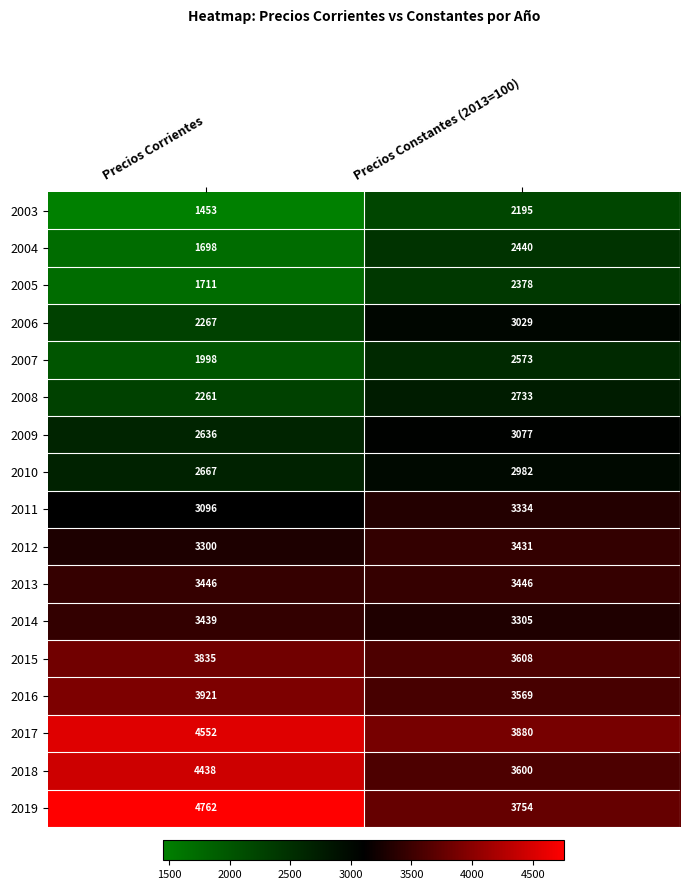

Which series changed the most between Precios Corrientes and Precios Constantes (2013=100)?

2019